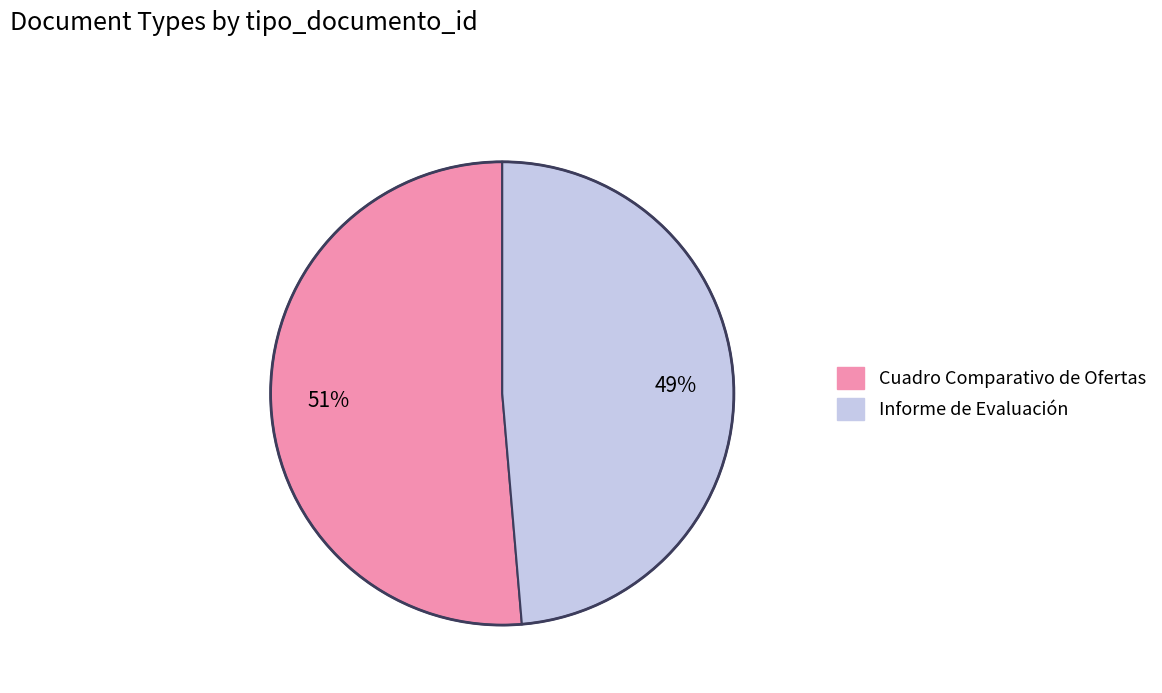

Rank the categories by value from lowest to highest.

Informe de Evaluación, Cuadro Comparativo de Ofertas